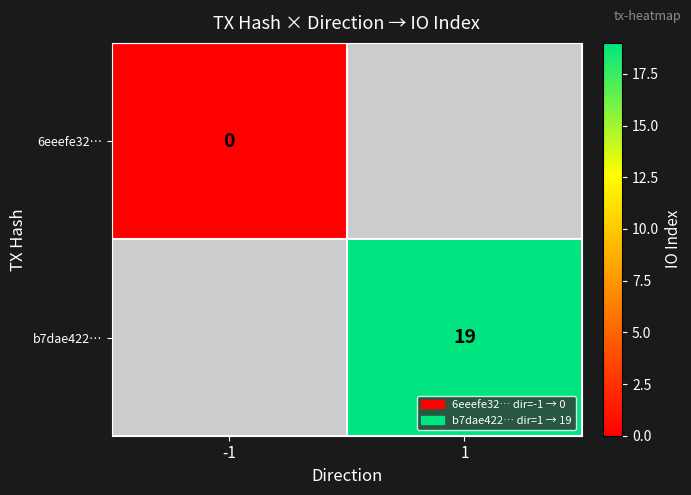

Is it true that b7dae422… equals 19 at 1?

True